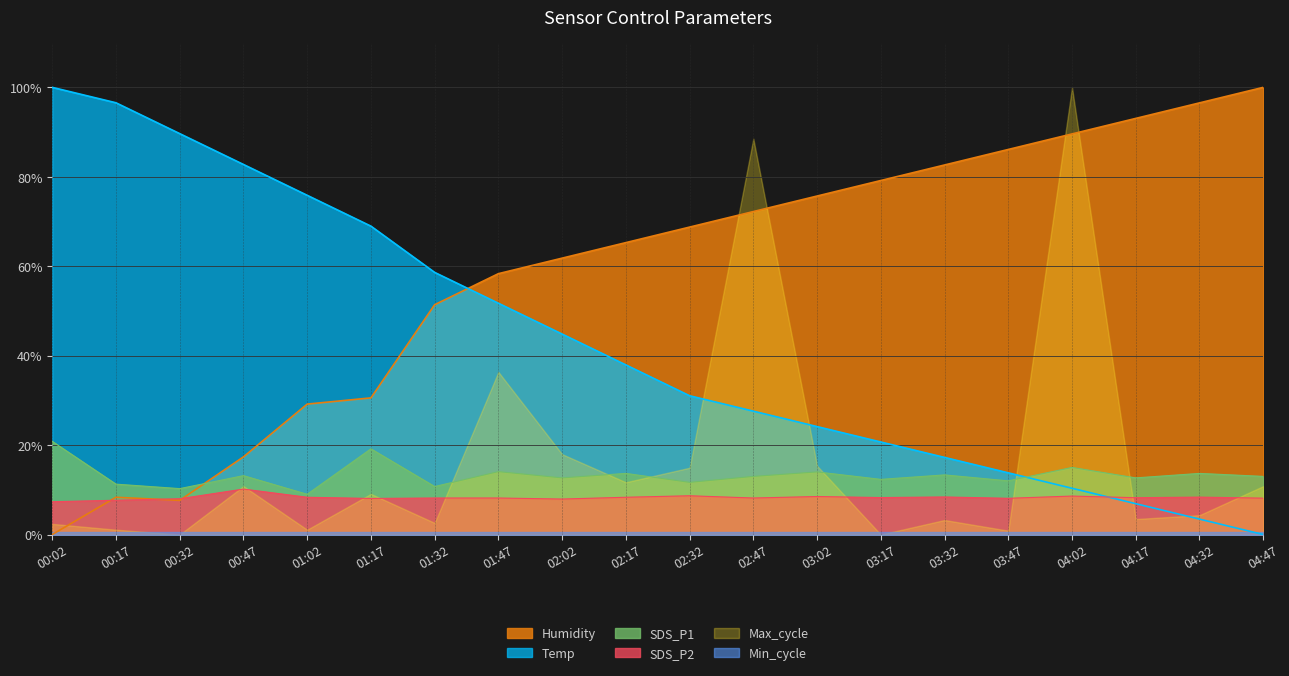

Is the value of Temp at 00:17 greater than the value of SDS_P1 at 02:32?

Yes